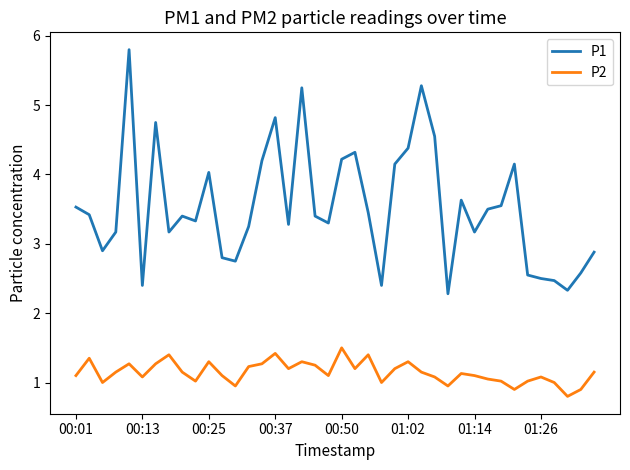

What is the maximum value for P1?

5.8